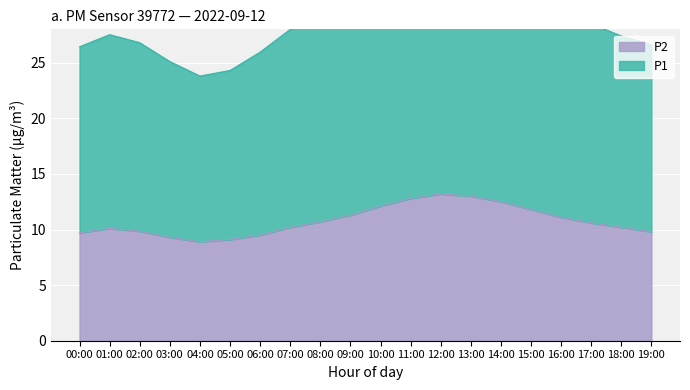

The P1 series shows 38.0 at 18:00. True or false?

False